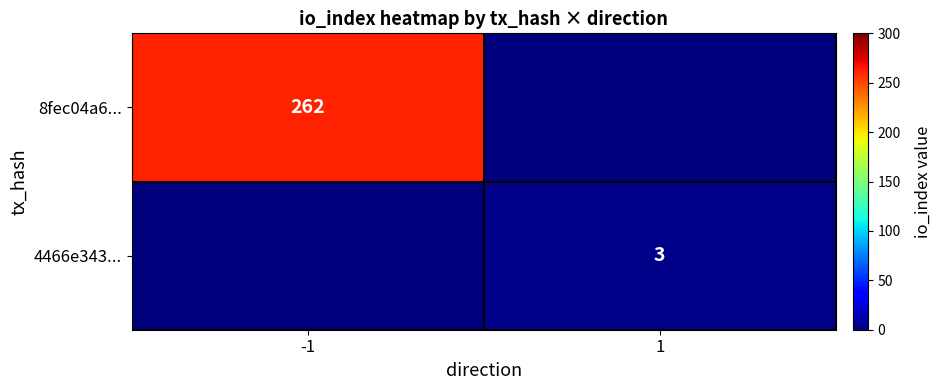

Is it true that 4466e343... equals 3 at 1?

True